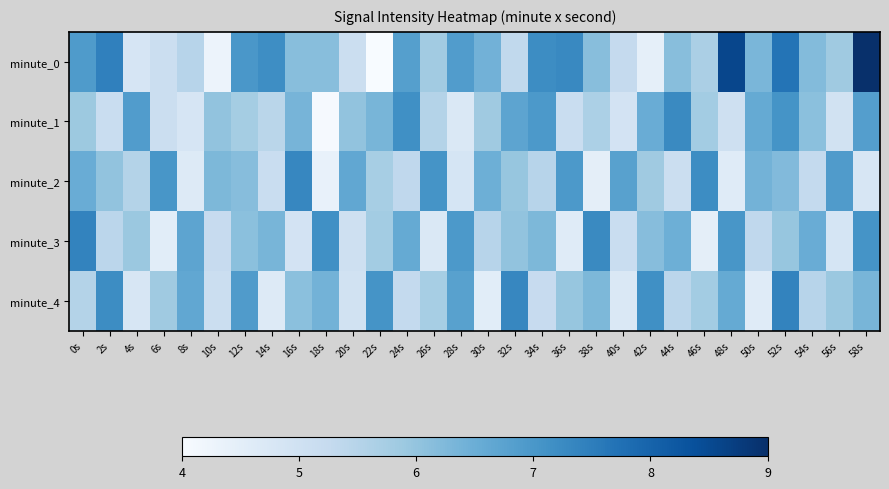

At which category is the sum across all series the highest?

52s